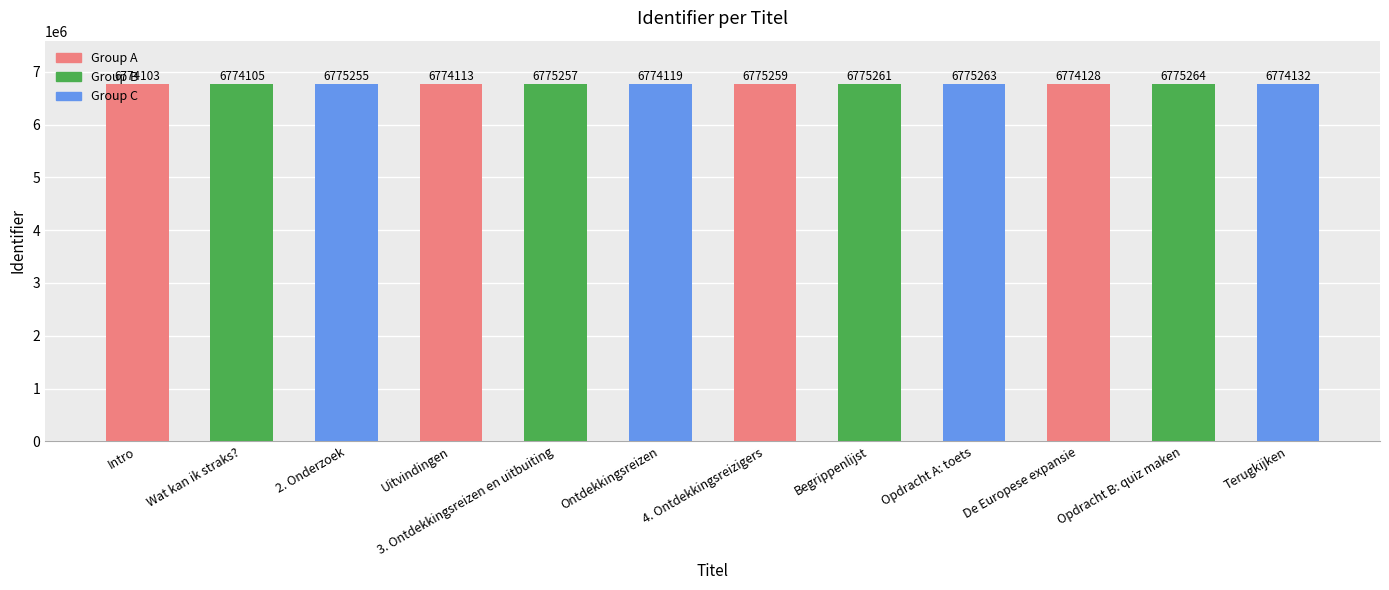

Are the bars horizontal?

No